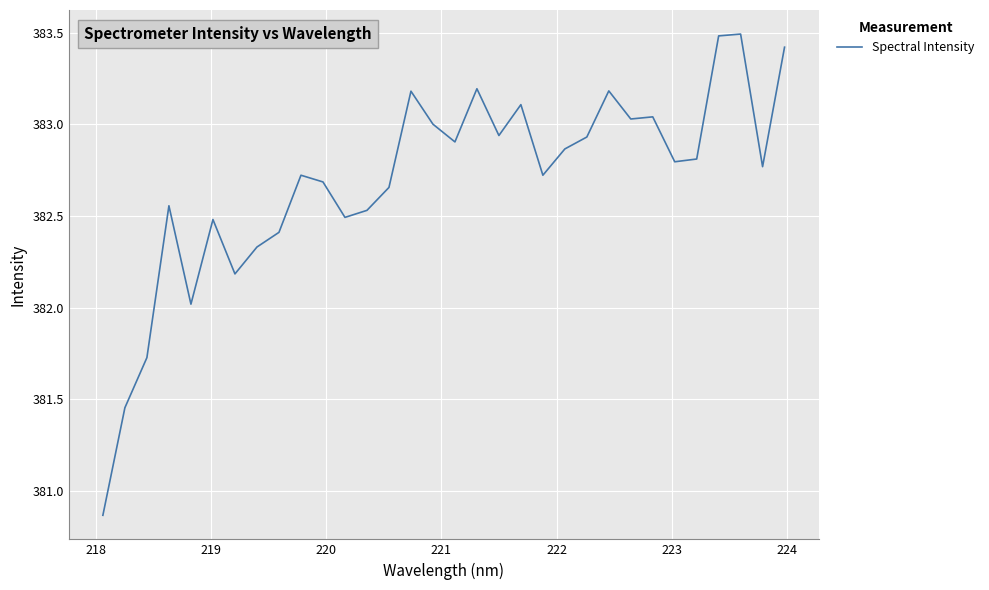

What is the maximum value shown in the chart?

383.5